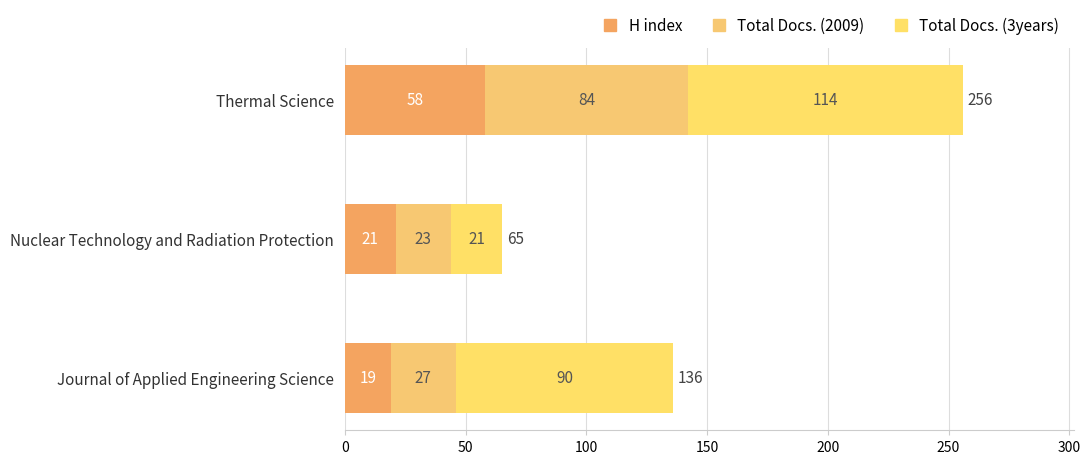

Which category has the lowest value in the H index series?

Journal of Applied Engineering Science